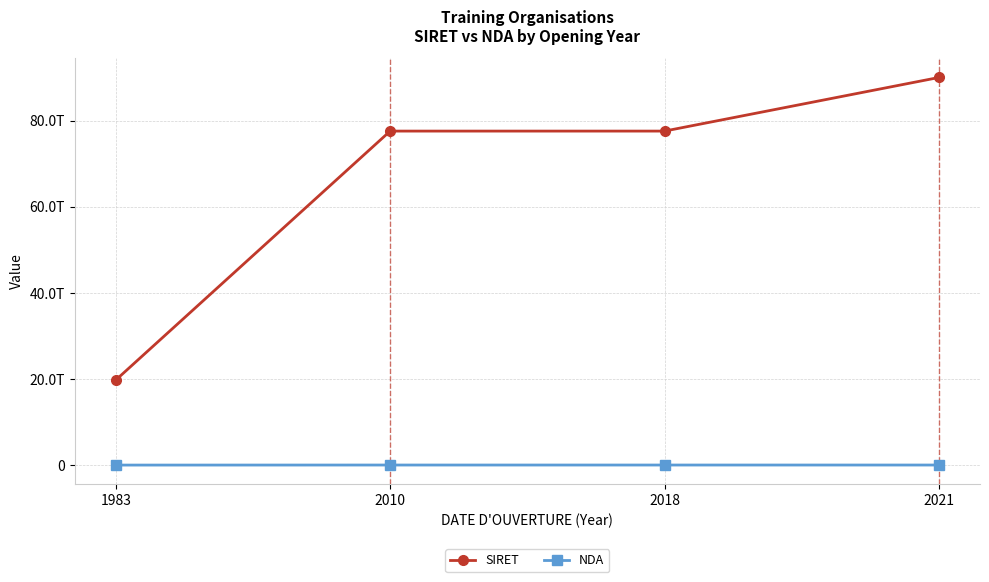

Rank the categories by SIRET value from lowest to highest.

1983, 2010, 2018, 2021